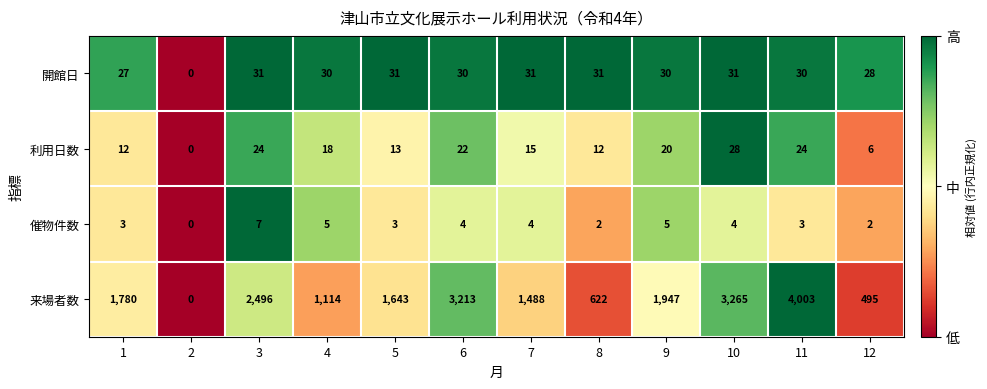

At how many categories does at least one series exceed 2030?

4